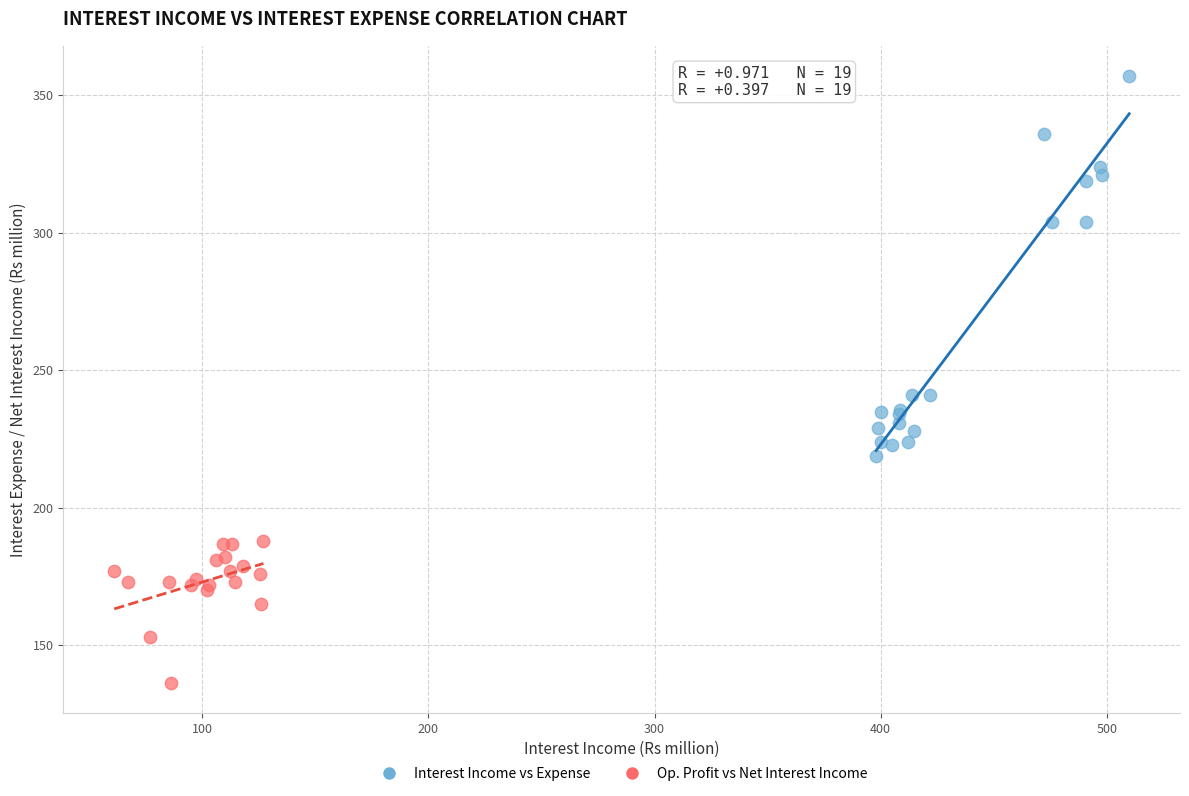

Which series contains the highest Y value?

Interest Income vs Expense